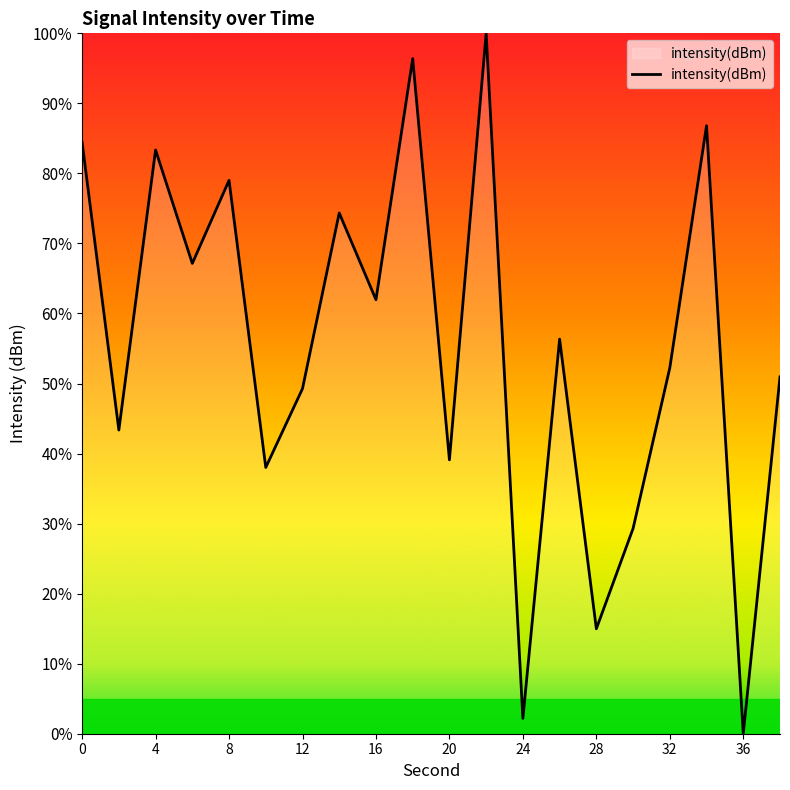

How many lines are shown in the chart?

1